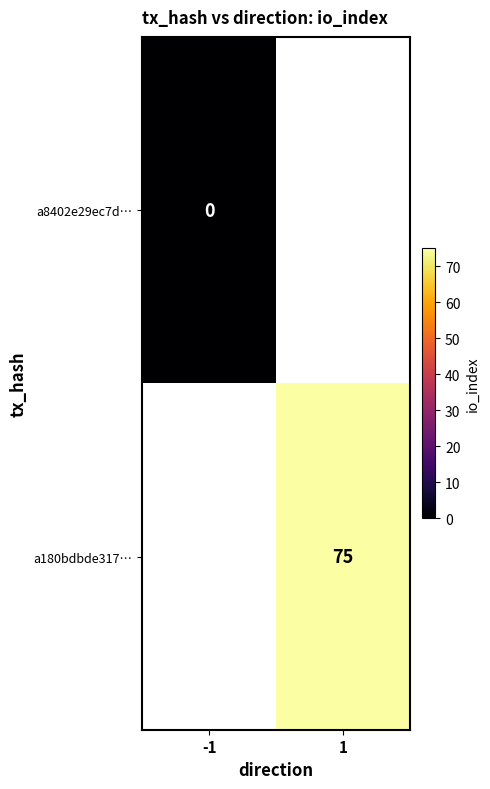

The a180bdbde317… series shows 35 at 1. True or false?

False